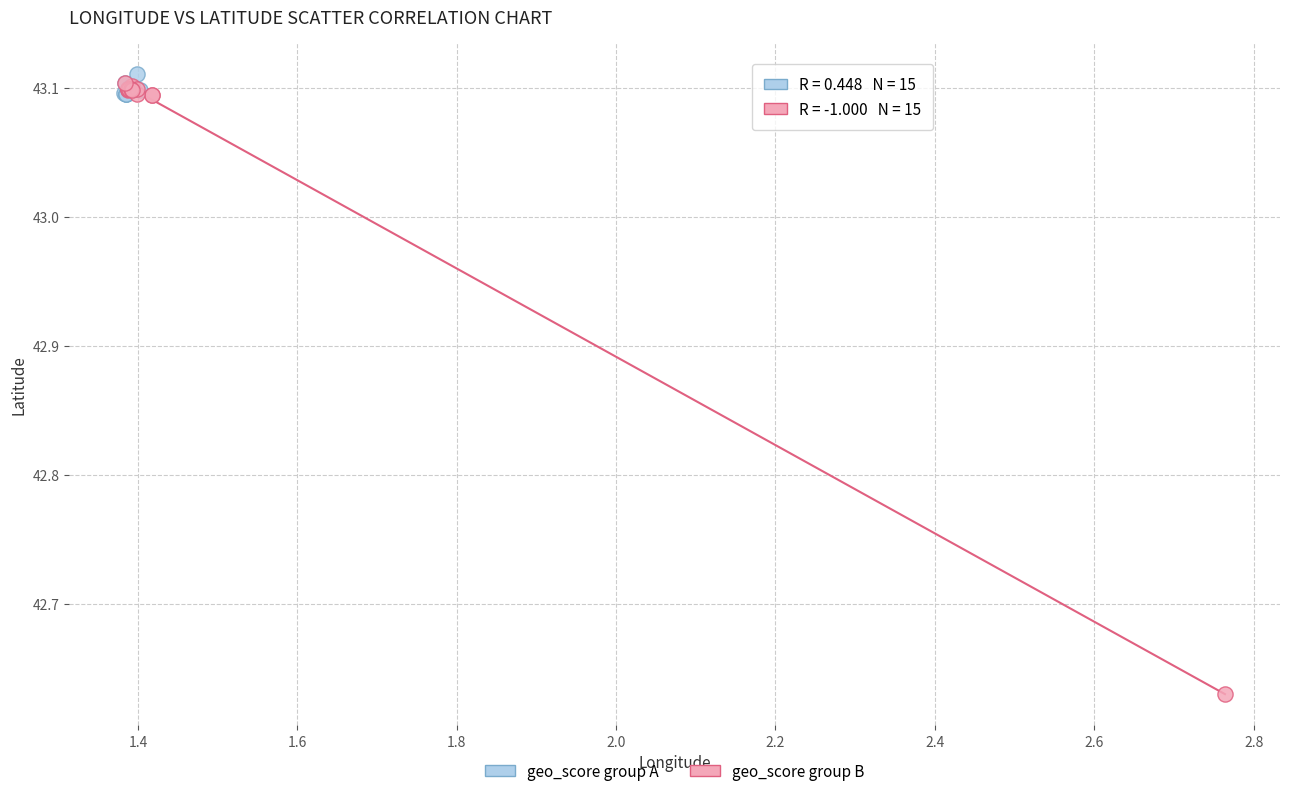

What are all the series names shown in the legend?

geo_score group A, geo_score group B